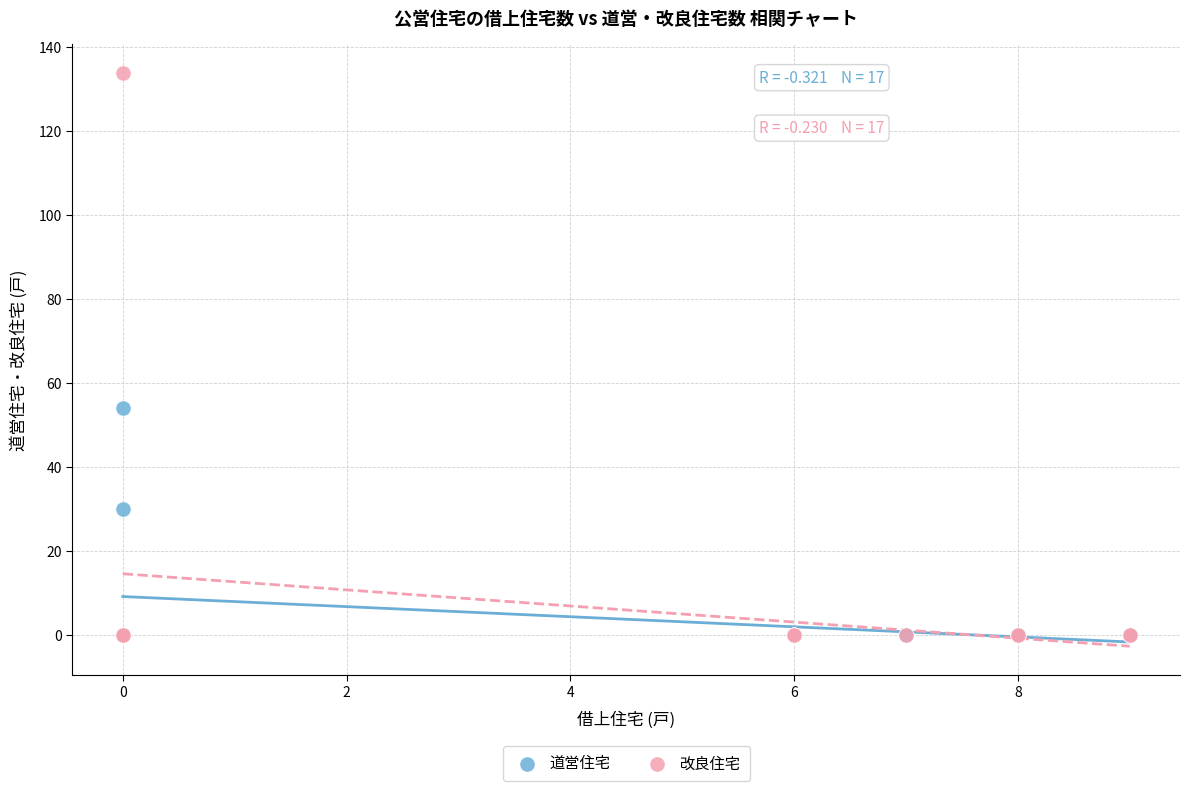

Which series has the largest Y range (max minus min)?

改良住宅